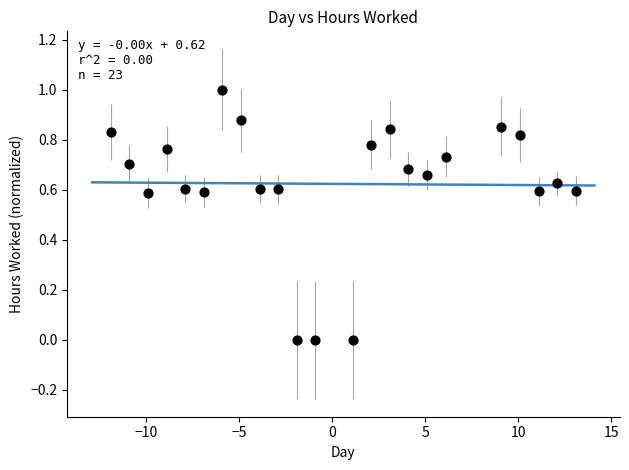

What is the range of X values (max minus min)?

25.0